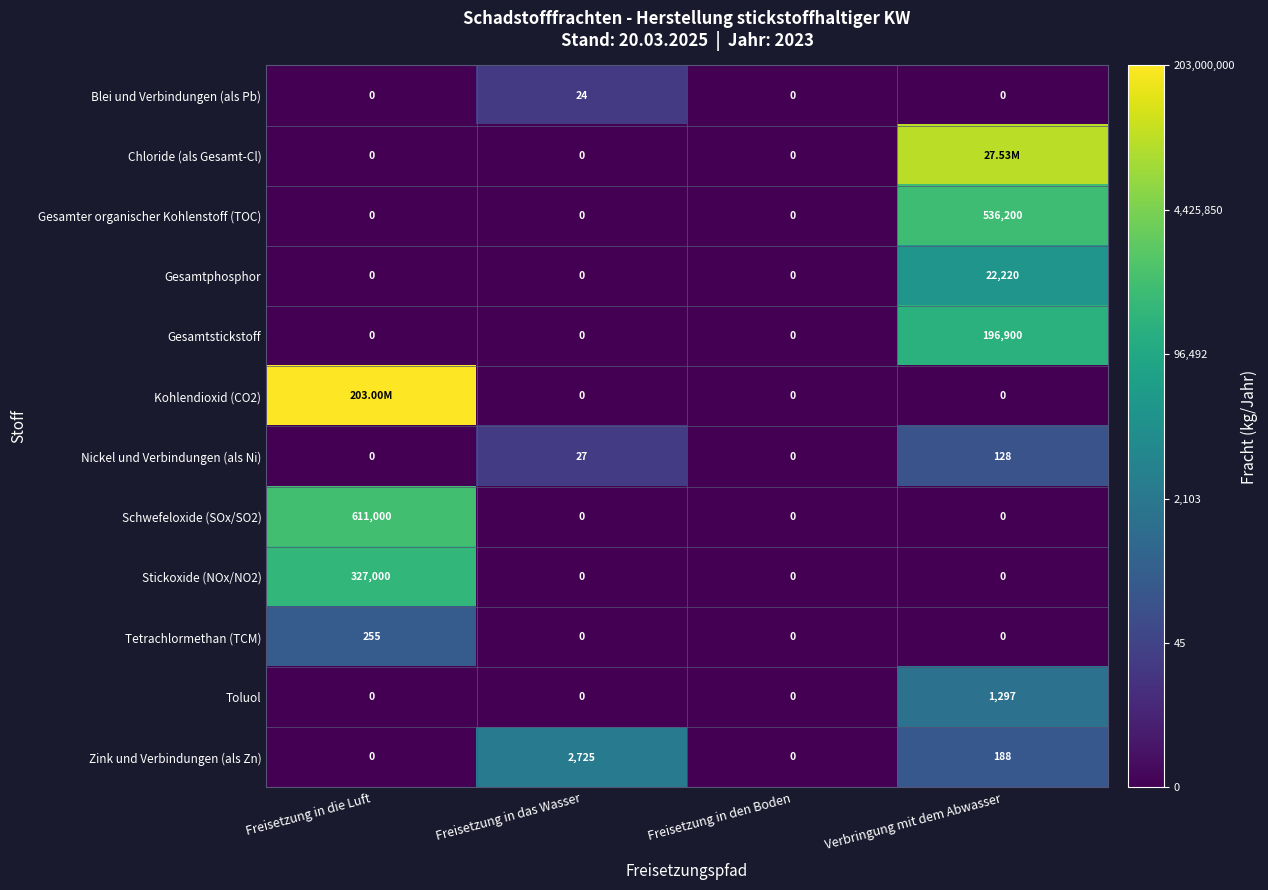

Between Freisetzung in das Wasser and Freisetzung in den Boden, which series saw the biggest shift?

Zink und Verbindungen (als Zn)